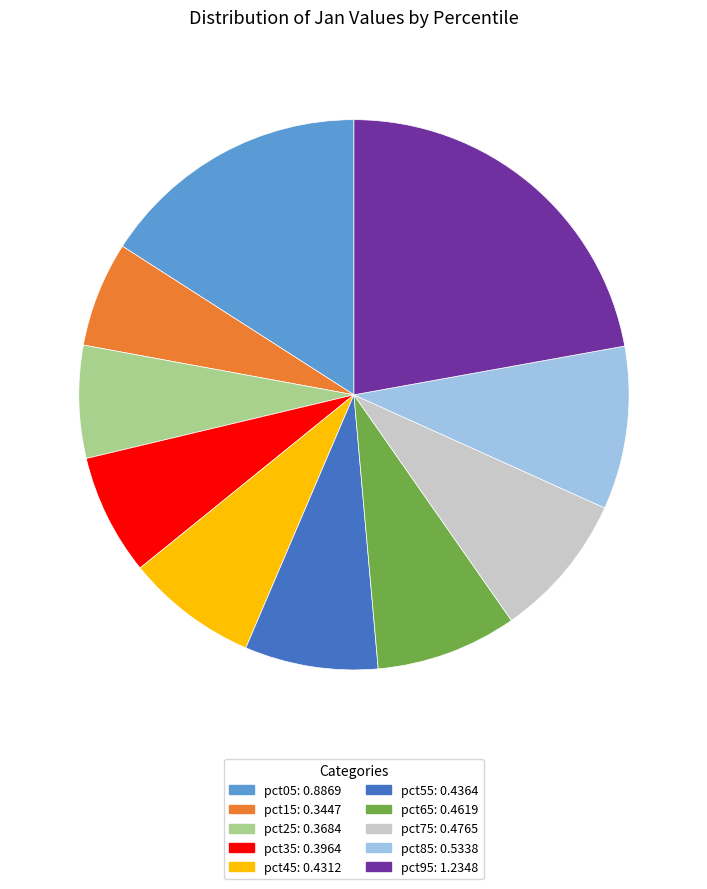

Is it true that pct65 is 2% of the pie?

False